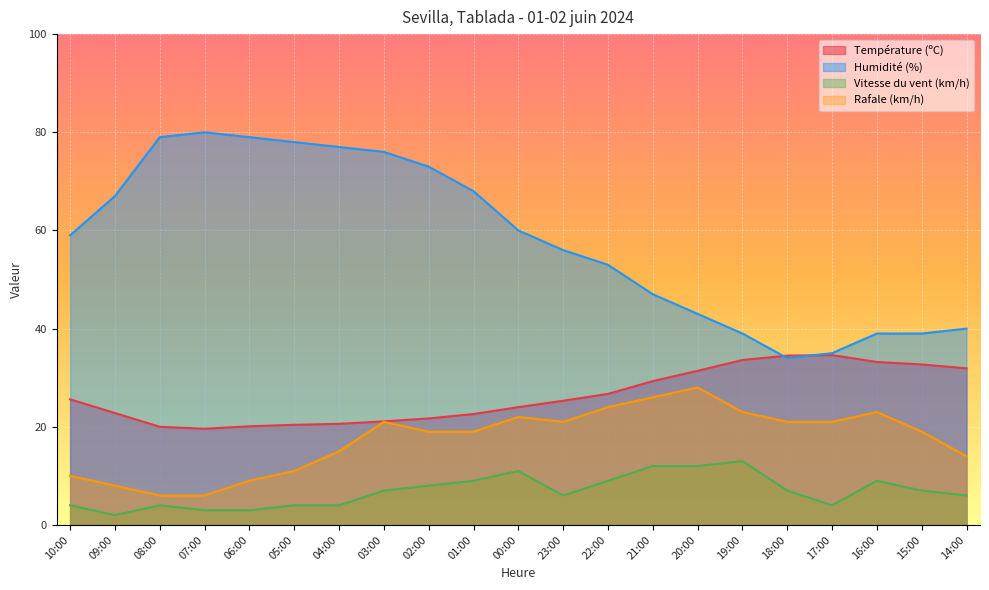

What are all the series names shown in the legend?

Température (ºC), Humidité (%), Vitesse du vent (km/h), Rafale (km/h)